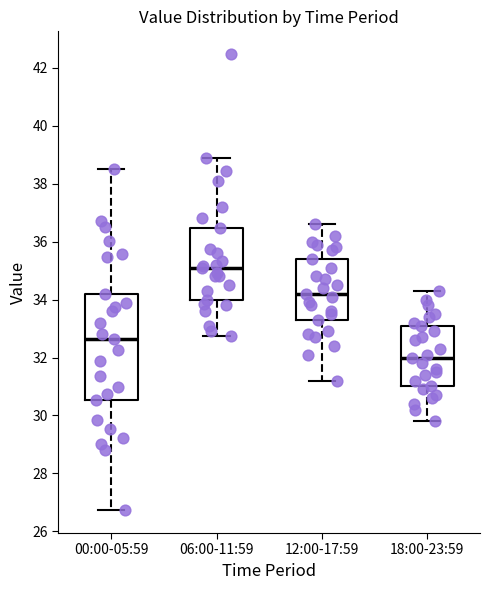

Which box is the tallest, from its lower edge to its upper edge?

00:00-05:59